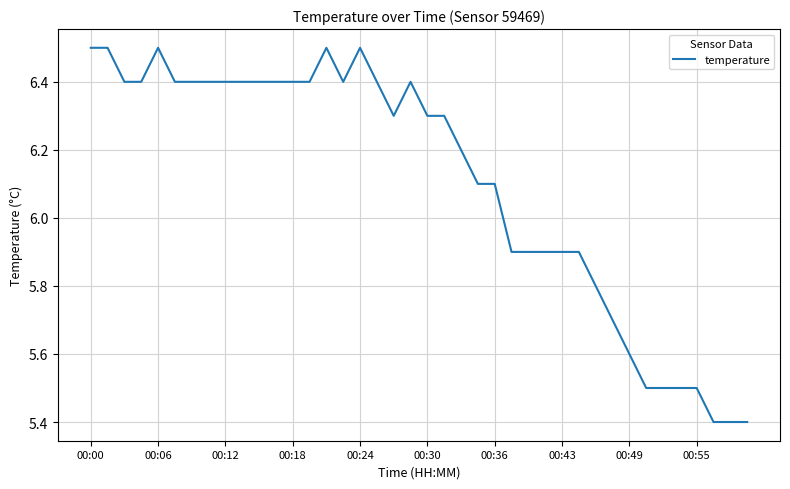

What is the difference between the maximum and minimum values?

1.1